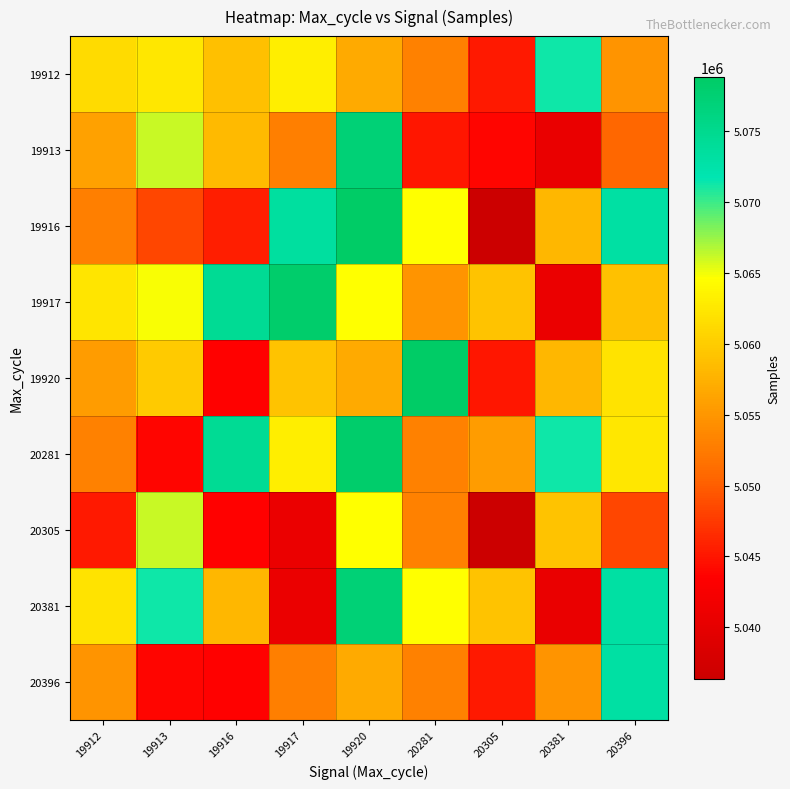

Reading left to right, list all the values displayed in this chart.

19912: 19912=5061356	19913=5062454	19916=5058900	19917=5063192	19920=5056840	20281=5053006	20305=5045287	20381=5071350	20396=5054907
19913: 19912=5055981	19913=5066197	19916=5058294	19917=5052937	19920=5077227	20281=5045018	20305=5043868	20381=5040619	20396=5050769
19916: 19912=5052833	19913=5048378	19916=5045653	19917=5073450	19920=5078822	20281=5064597	20305=5036369	20381=5057952	20396=5073068
19917: 19912=5062287	19913=5064874	19916=5074490	19917=5078300	19920=5064597	20281=5054907	20305=5059231	20381=5040698	20396=5058938
19920: 19912=5055570	19913=5059862	19916=5043657	19917=5059231	19920=5056840	20281=5078822	20305=5045018	20381=5057952	20396=5062080
20281: 19912=5052958	19913=5043868	19916=5074490	19917=5063192	19920=5078300	20281=5053006	20305=5055570	20381=5071350	20396=5062454
20305: 19912=5045287	19913=5066197	19916=5043657	19917=5040698	19920=5064597	20281=5053006	20305=5036369	20381=5059231	20396=5048378
20381: 19912=5062080	19913=5071350	19916=5057952	19917=5040698	19920=5077227	20281=5064597	20305=5059231	20381=5040619	20396=5073068
20396: 19912=5054907	19913=5043868	19916=5043657	19917=5052937	19920=5056840	20281=5053006	20305=5045287	20381=5054907	20396=5073068